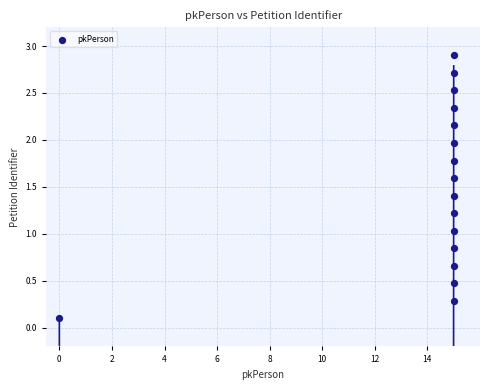

What is the range of X values (max minus min)?

15.0